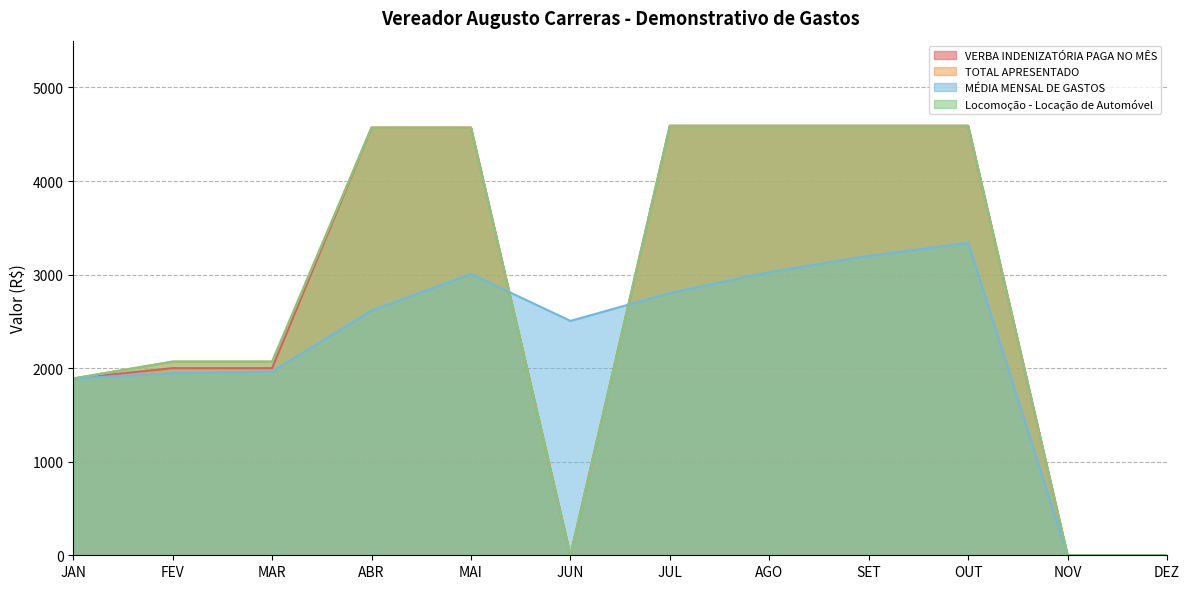

The MÉDIA MENSAL DE GASTOS series shows 1890.0 at JAN. True or false?

True